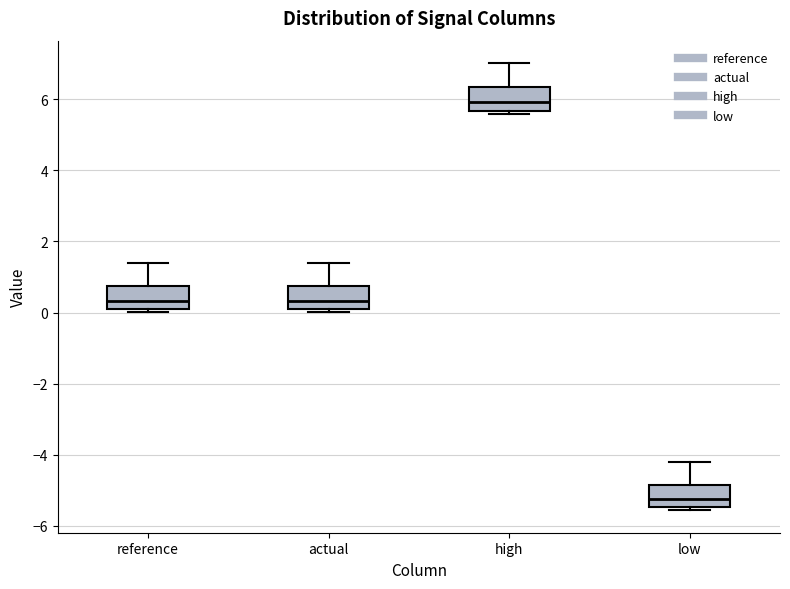

Where does the median line of the box for actual sit on the y-axis? The values are not printed on the chart, so give them approximately, as read against the axis.

0.4